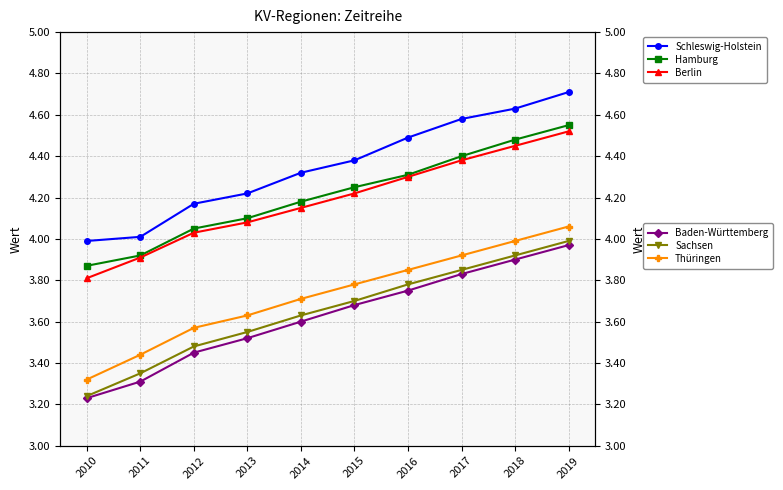

What is the sum of all Schleswig-Holstein values?

43.5